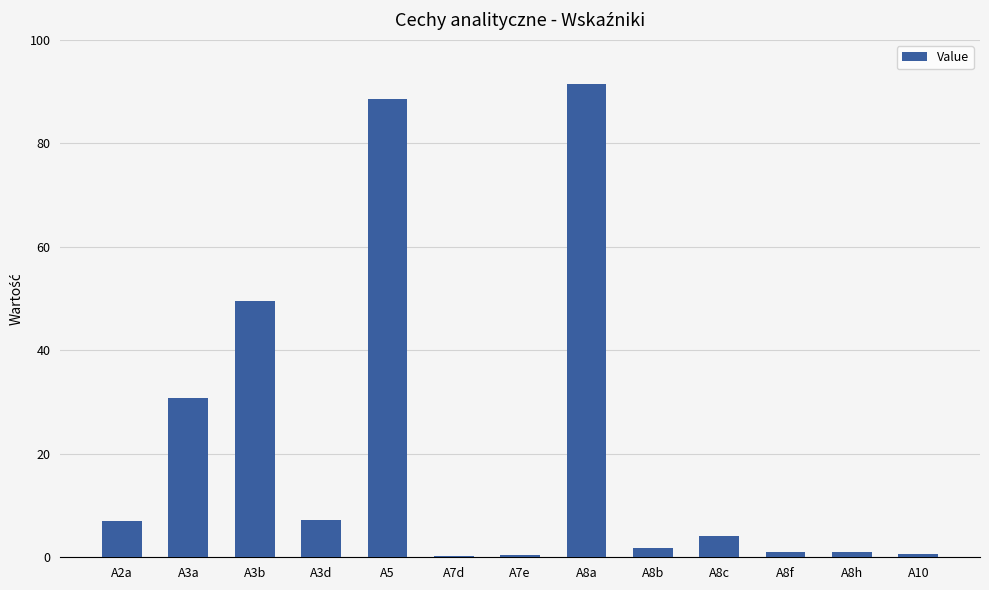

What is the greatest value displayed?

91.4